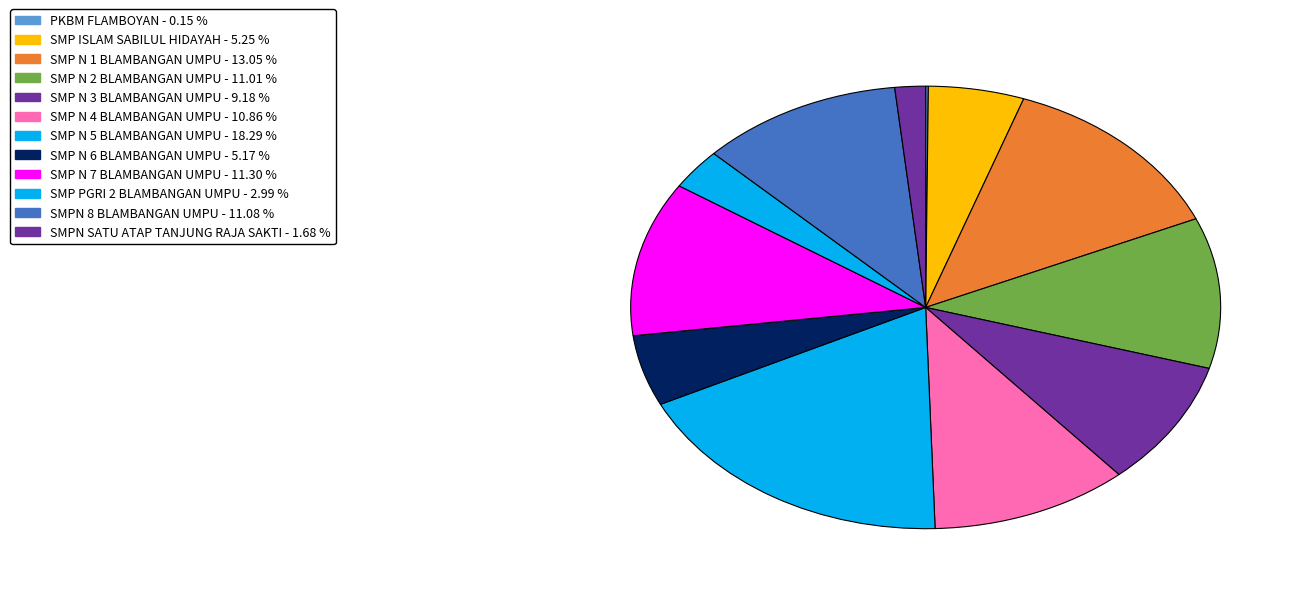

How many slices are in this pie chart?

12